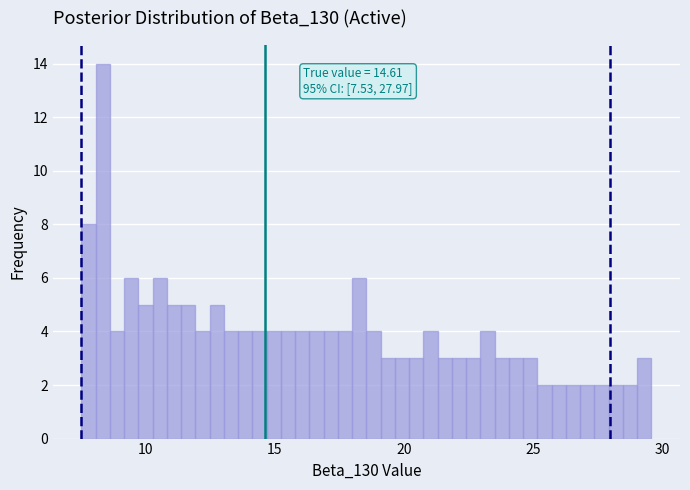

Read against the x-axis, roughly where is the centre of the tallest bar?

8.5